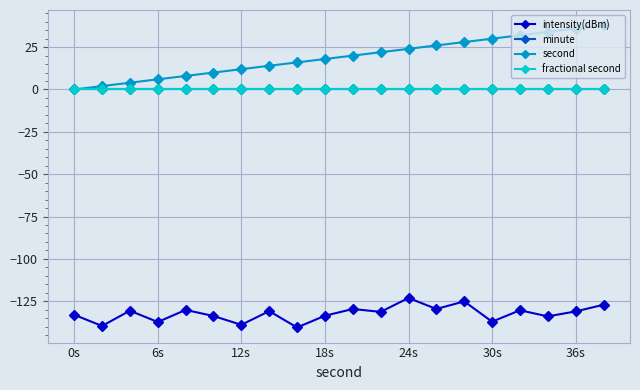

Does the chart have visible grid lines?

Yes